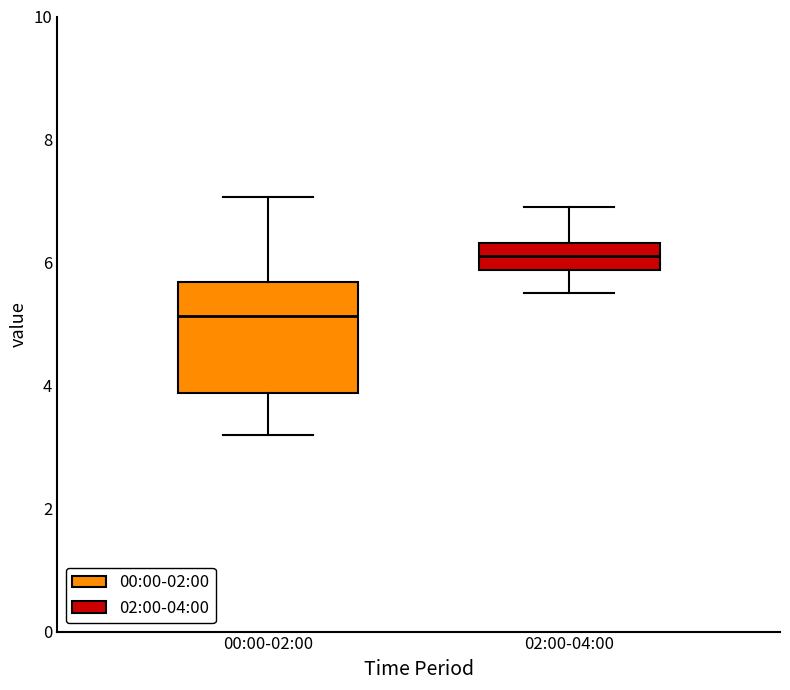

Reading left to right, read every box against the y-axis: the position of its median line, the range the box covers, and the ends of its whiskers. The values are not printed on the chart, so give them approximately, as read against the axis.

00:00-02:00: median 5.2, box 3.8 to 5.6, whiskers 3.2 to 7.0
02:00-04:00: median 6.2, box 5.8 to 6.4, whiskers 5.6 to 7.0